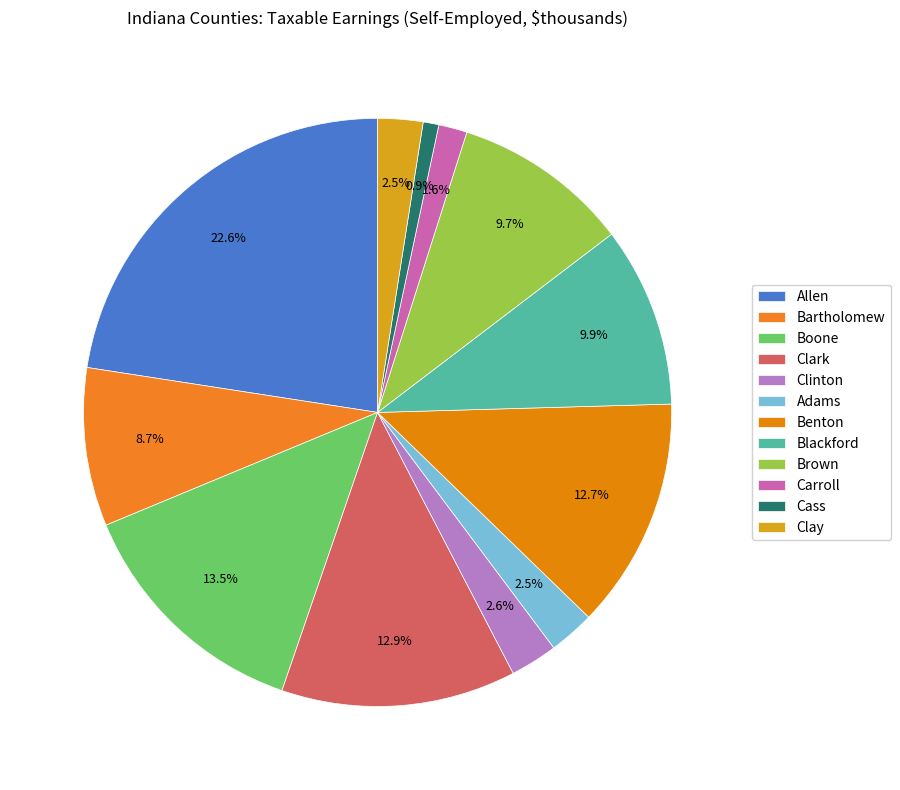

What portion of the pie excludes Allen?

77.4%